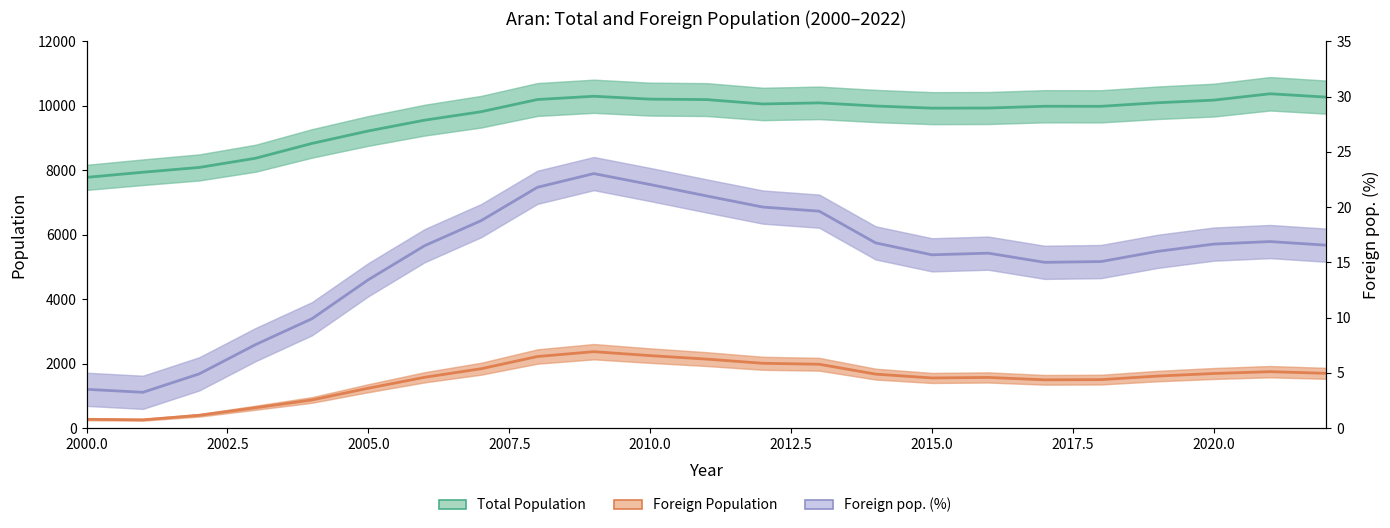

List the series in order of their peak value, lowest first.

Foreign Pct, Foreign Population, Total Population